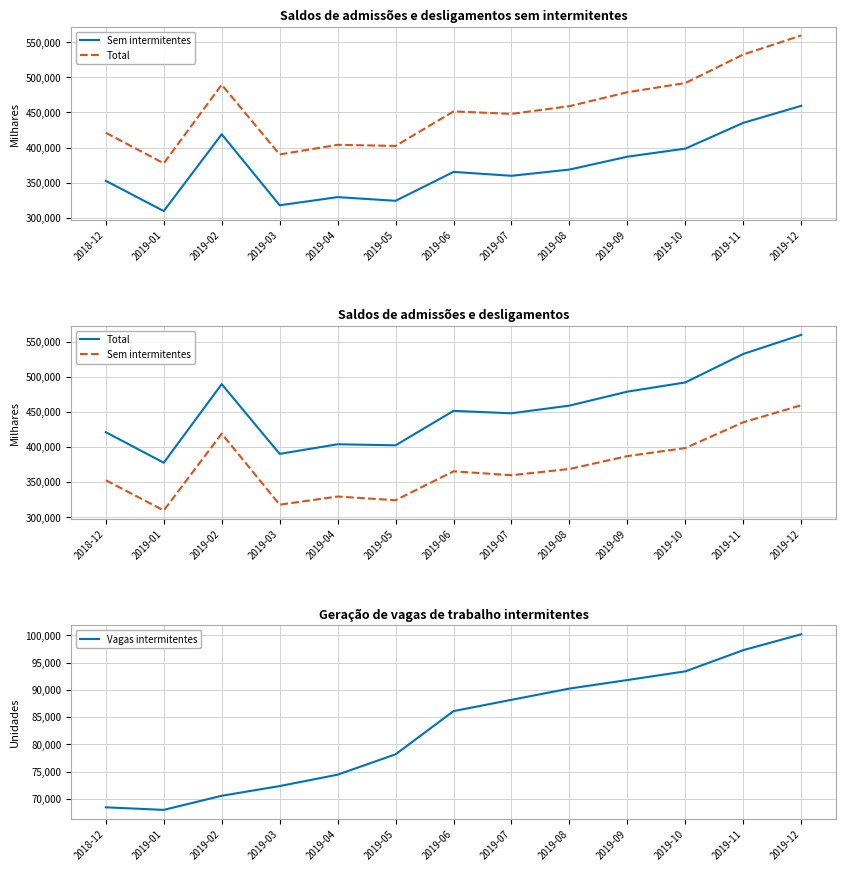

Is it true that Sem intermitentes equals 556342 at 2019-06?

False